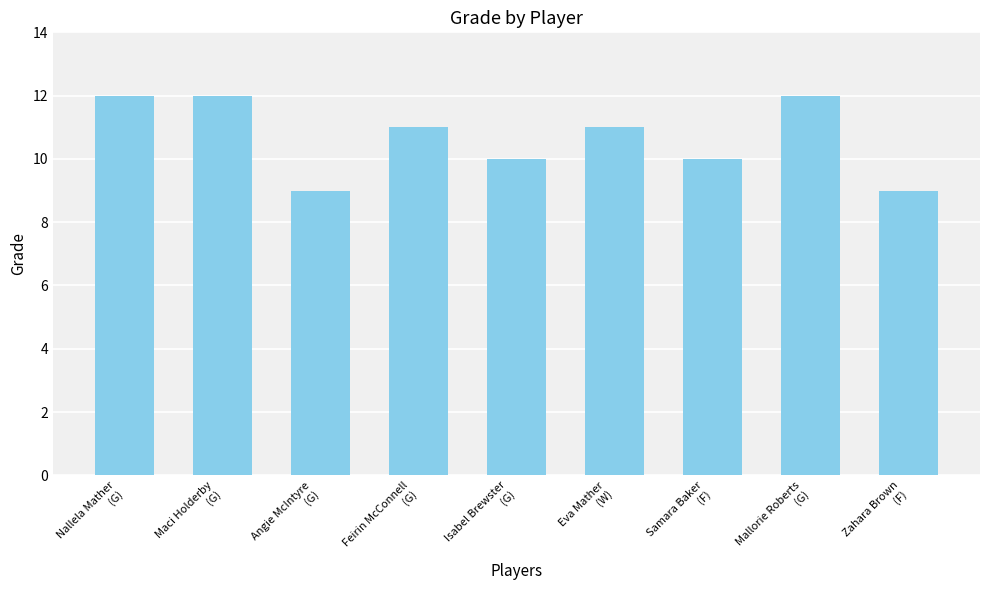

What is the difference between the maximum and minimum values?

3